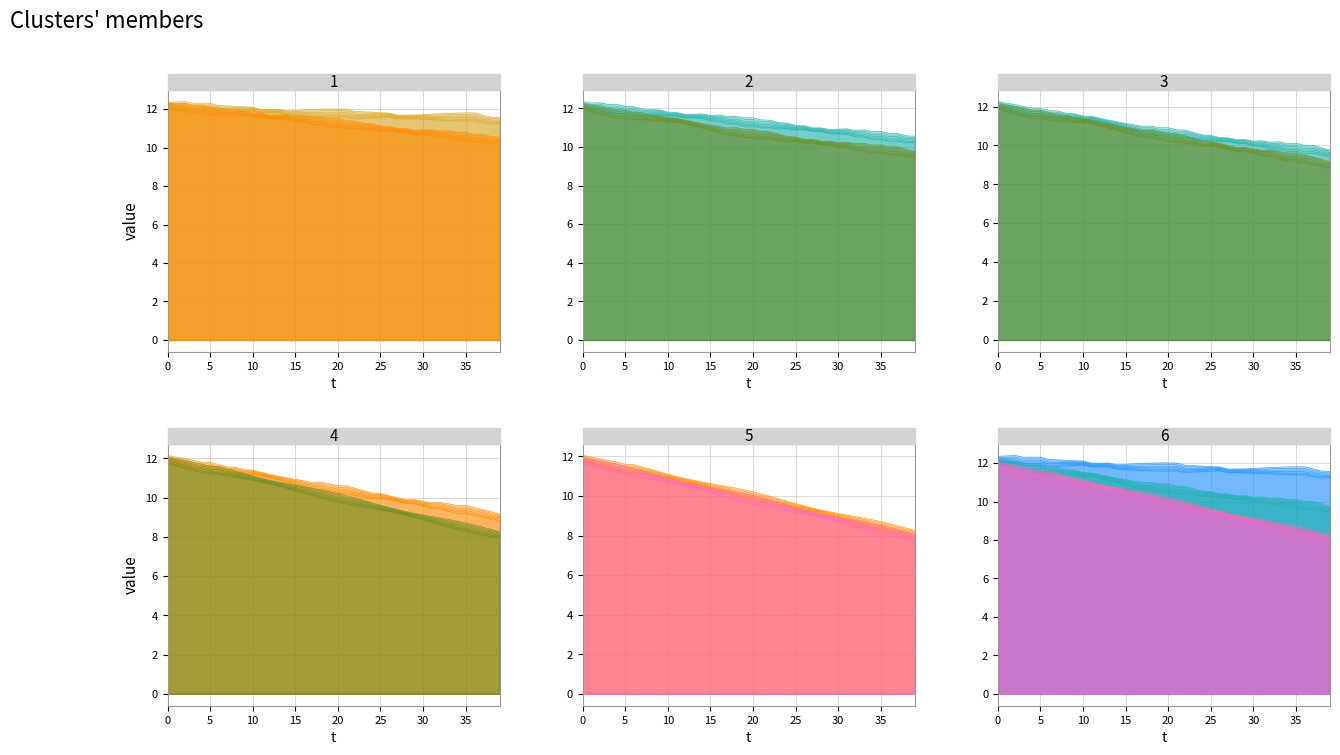

Between 7 and 29, which is larger?

7